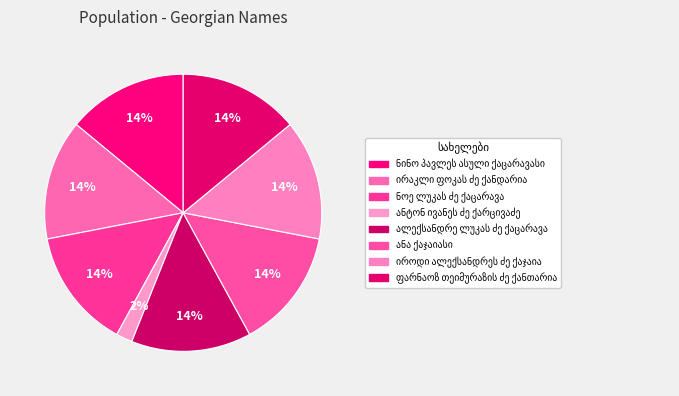

How many slices are in this pie chart?

8